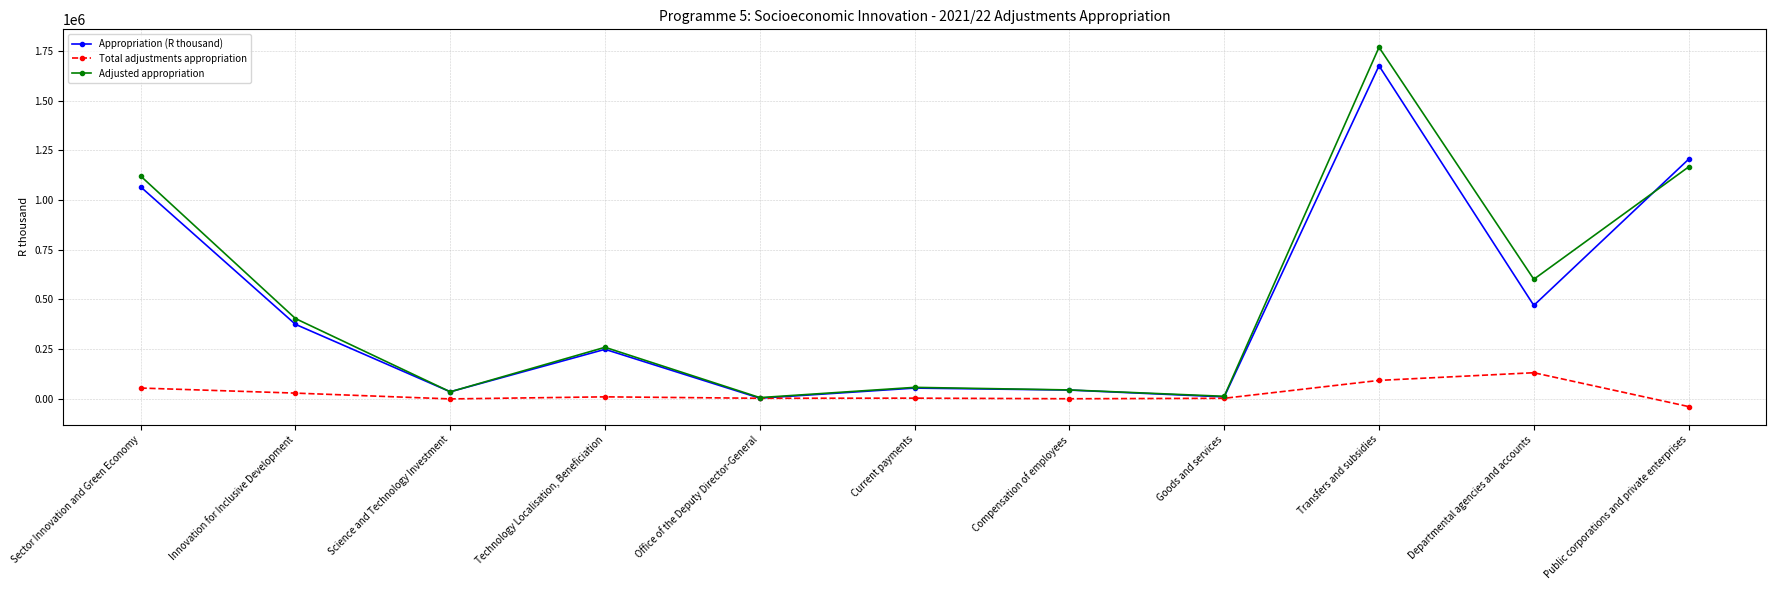

What is the total value across all series at Departmental agencies and accounts?

1202914.0